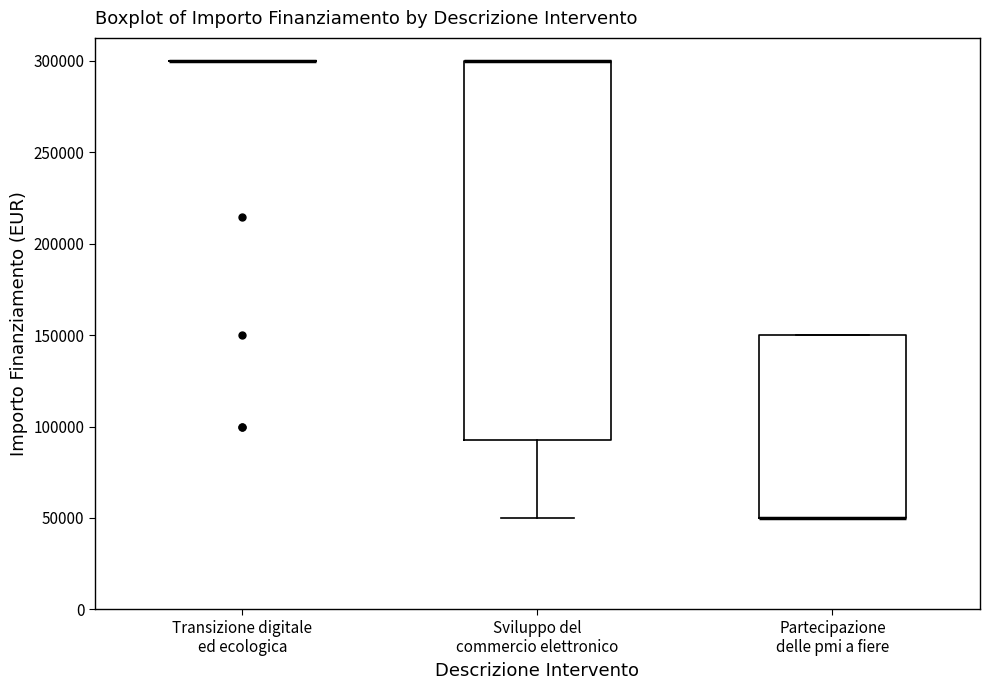

Where is the lower edge of the box for Partecipazione delle pmi a fiere on the y-axis? The values are not printed on the chart, so give them approximately, as read against the axis.

50000